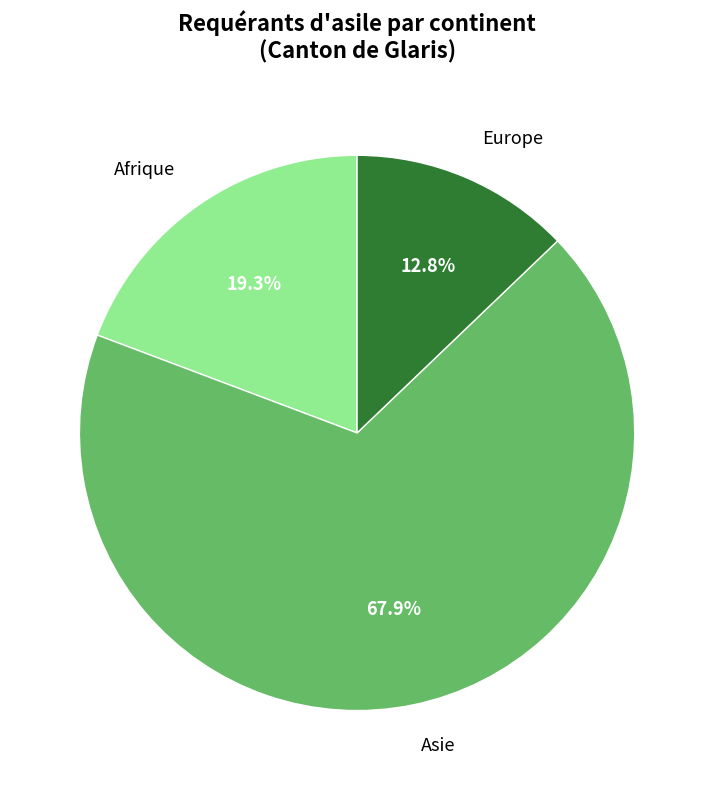

Does any single category account for the majority?

Yes